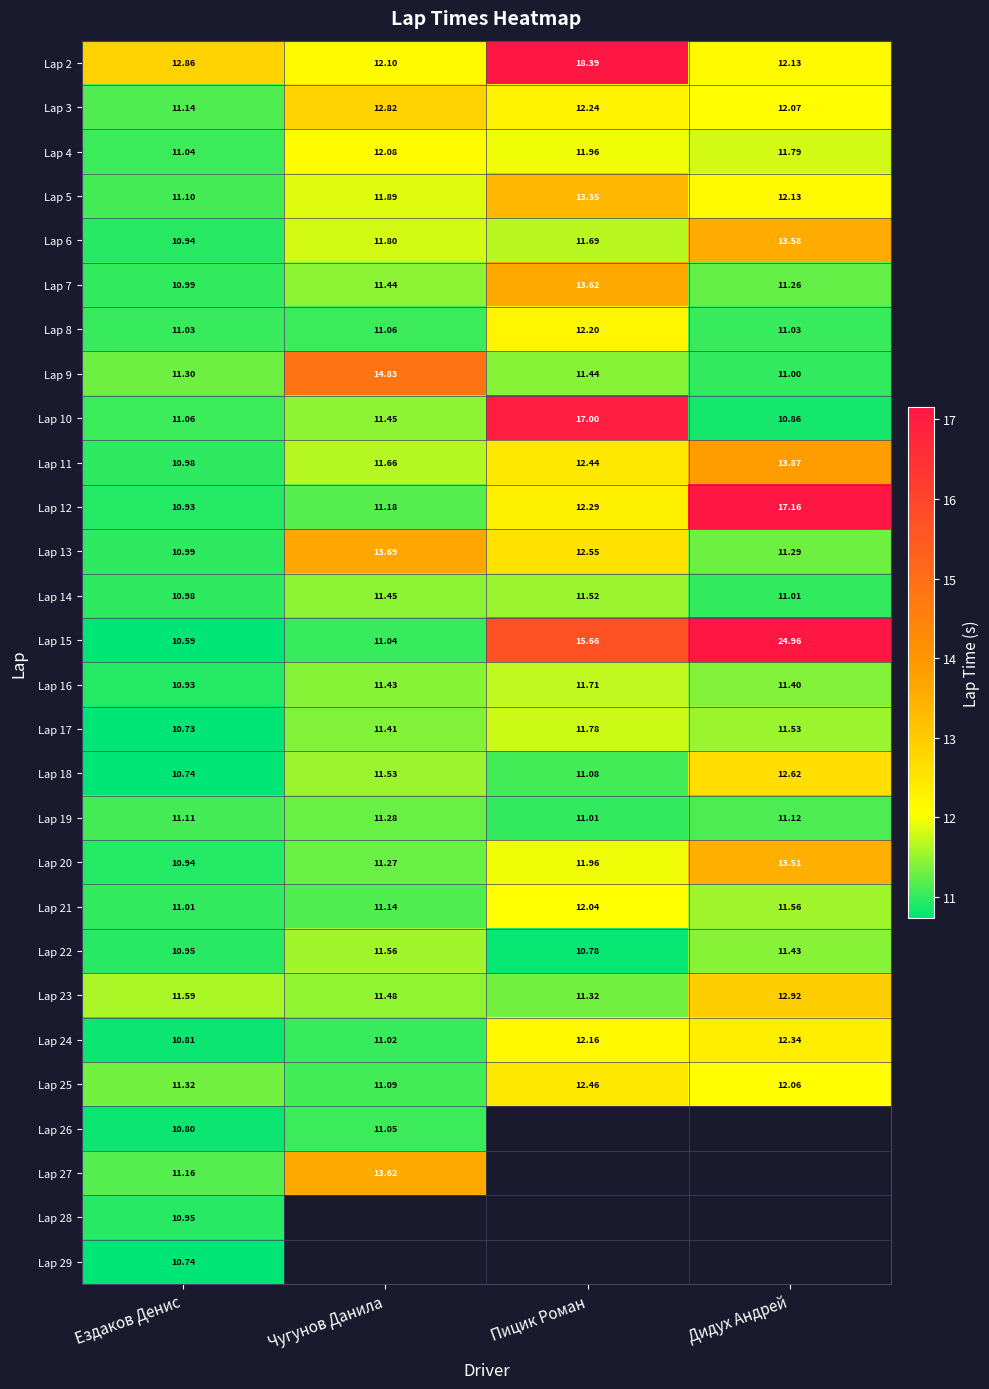

Between Дидух Андрей and Ездаков Денис, which is larger?

Ездаков Денис